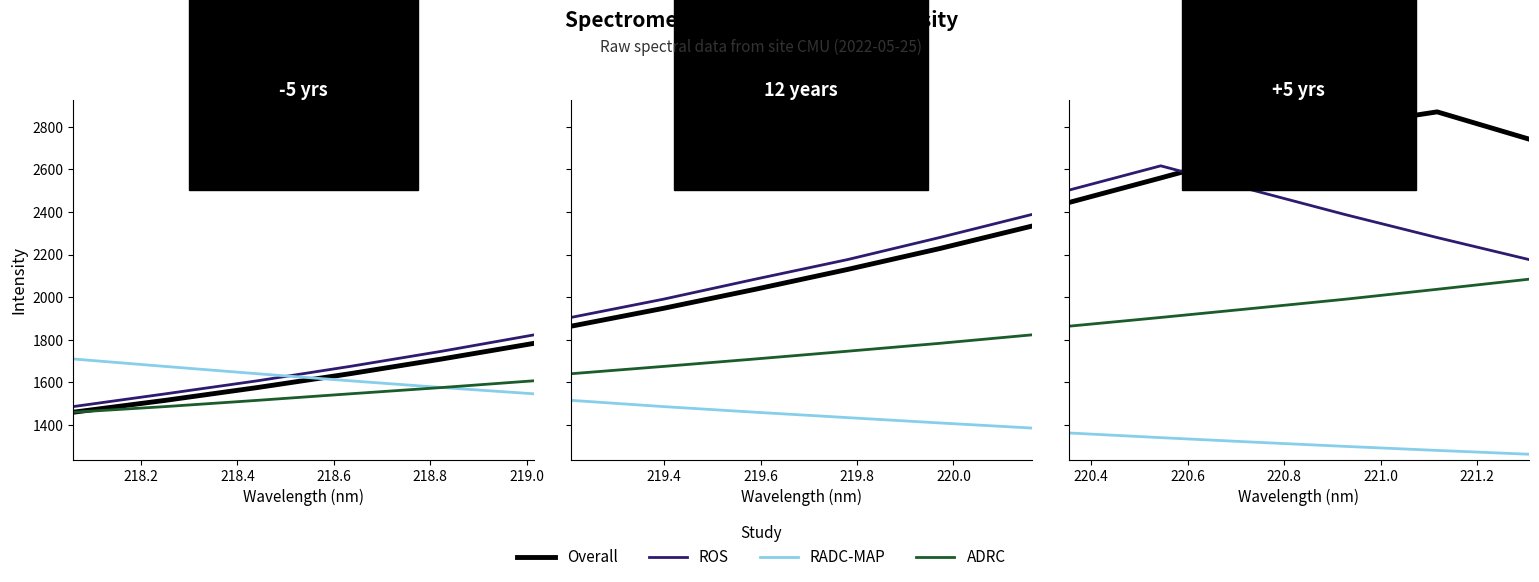

Which has a higher value, 218.8 or 218.6?

218.8